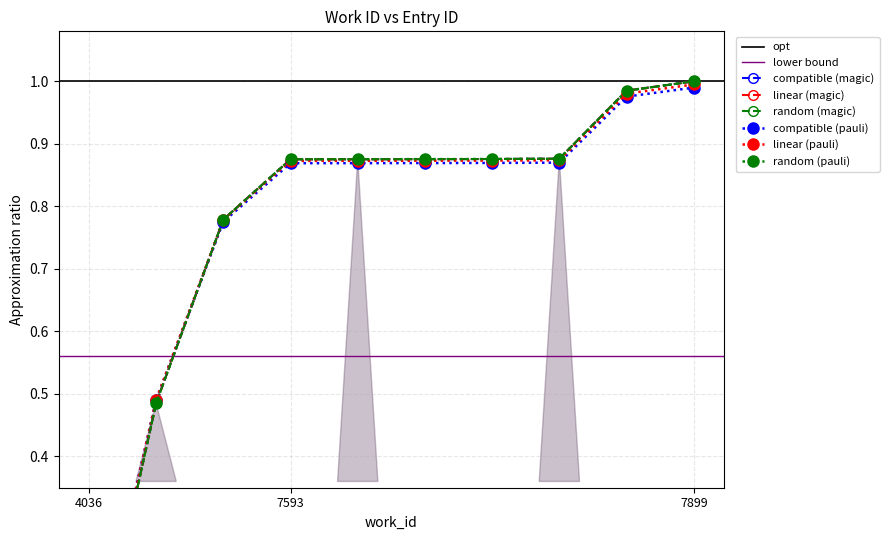

True or false: random (magic) has more than 1 points higher than both neighbors.

False